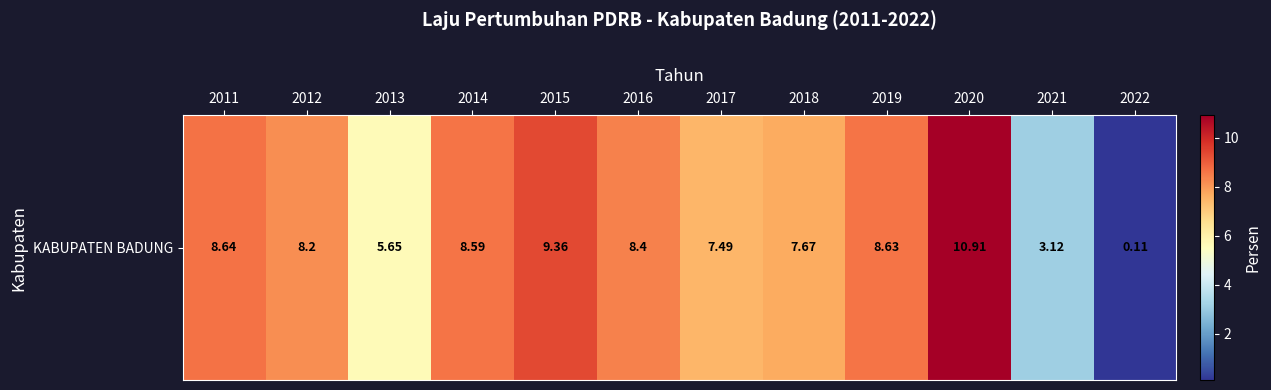

What is the difference between the values at 2014 and 2022?

8.5